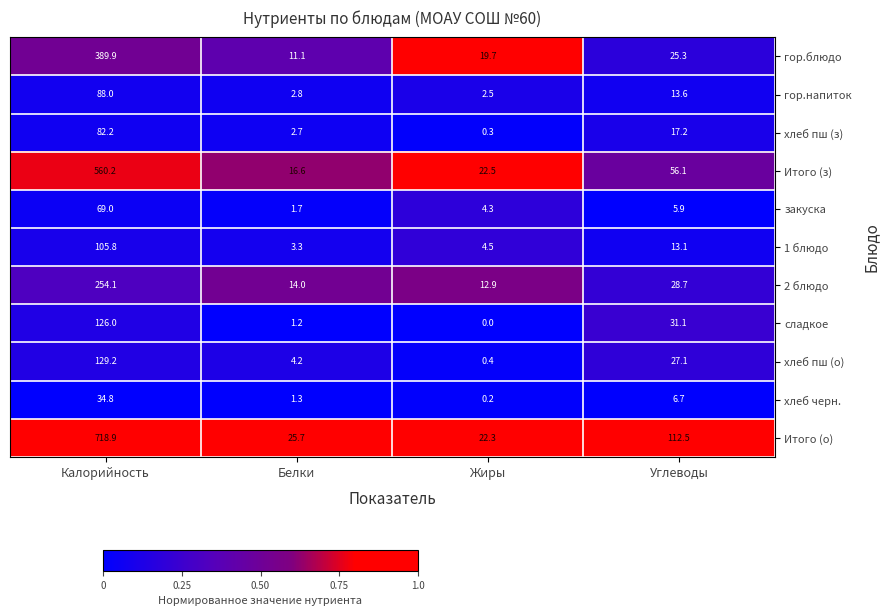

What is the difference between the highest and lowest values at Белки?

24.5